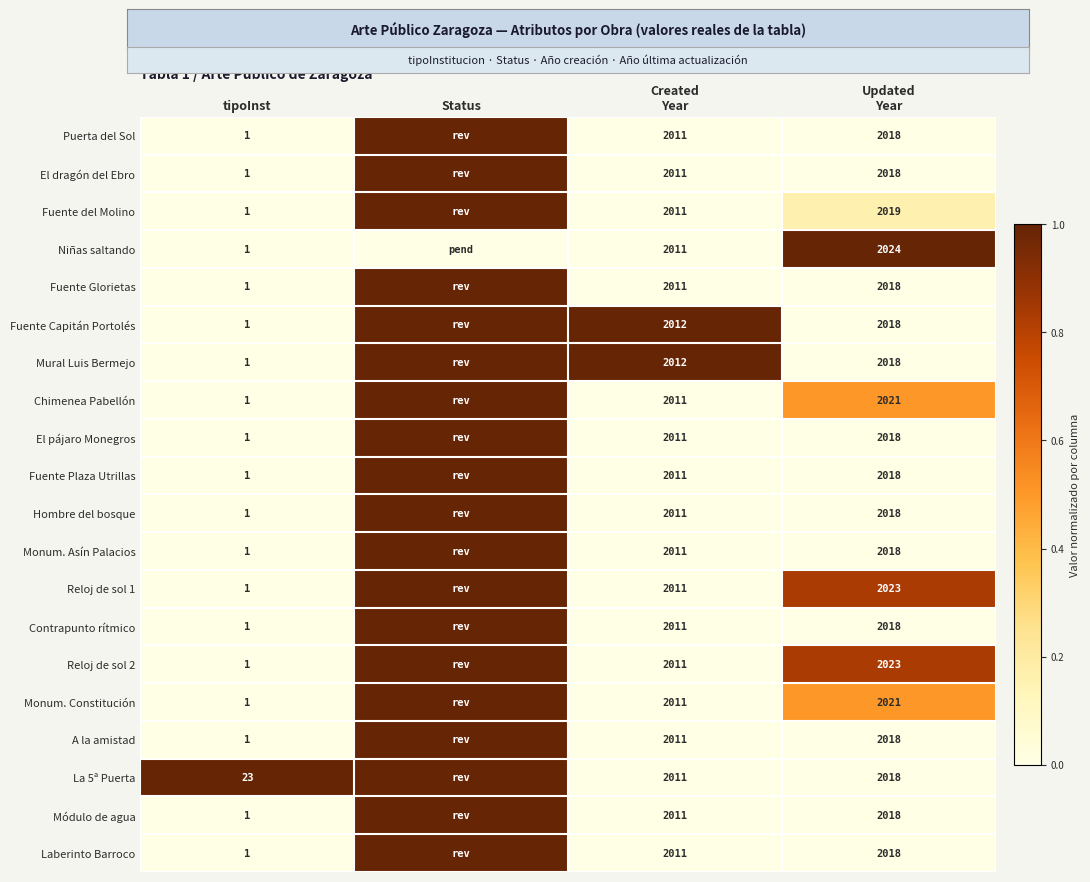

What is the spread (max minus min) of values at tipoInst?

22